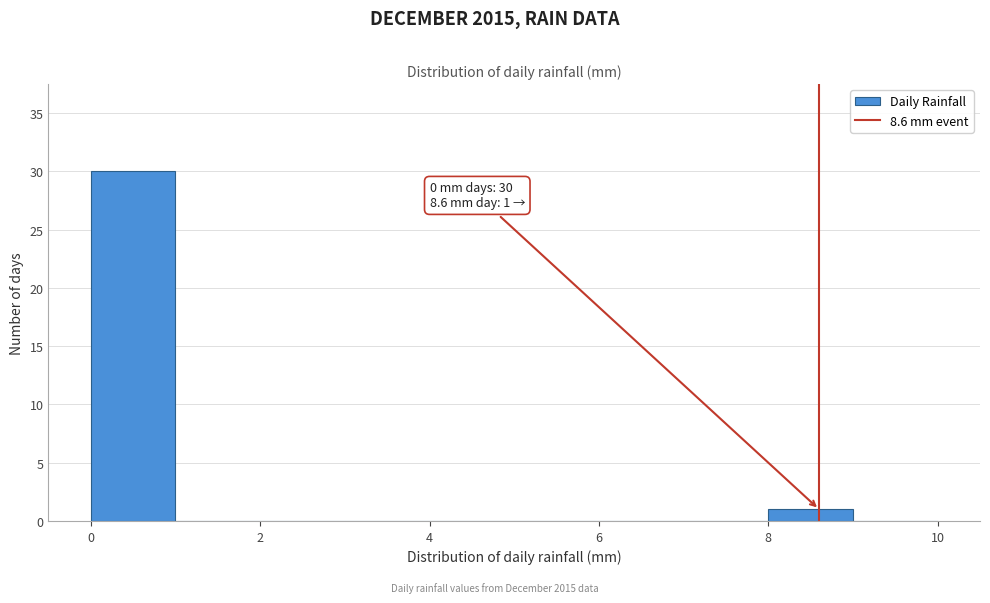

Which range on the x-axis has the tallest bar?

0 to 1